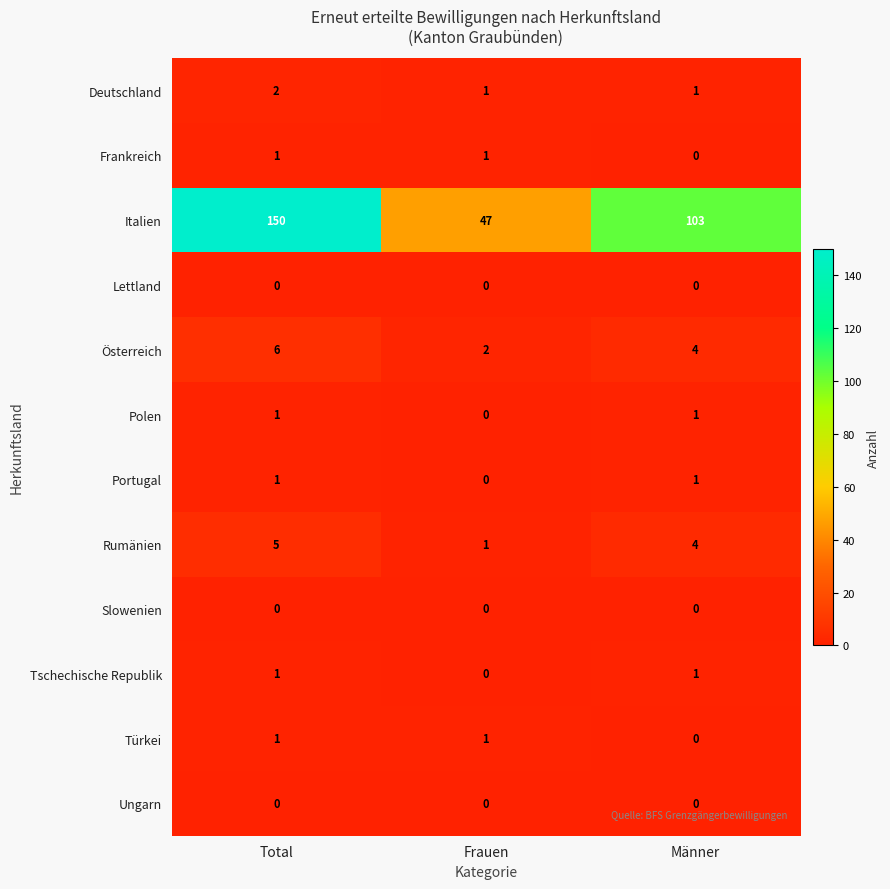

Rank the categories by Rumänien value from highest to lowest.

Total, Männer, Frauen